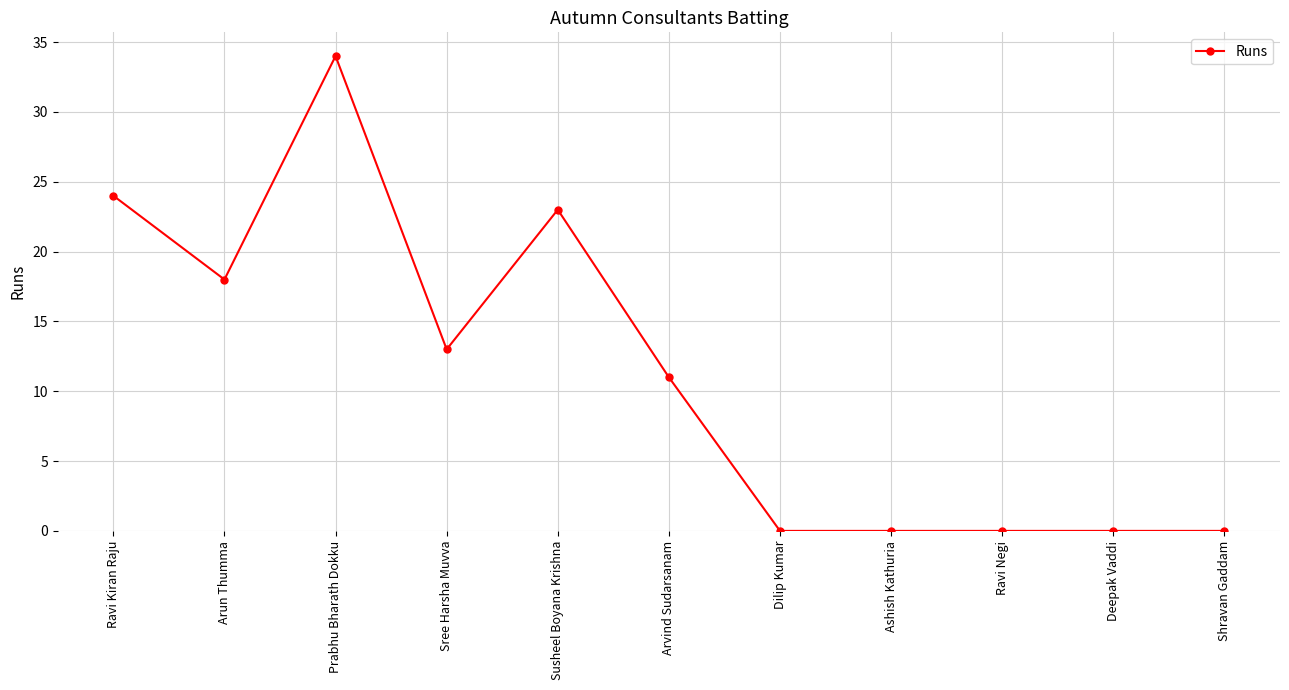

What is the difference between the maximum and minimum values?

34